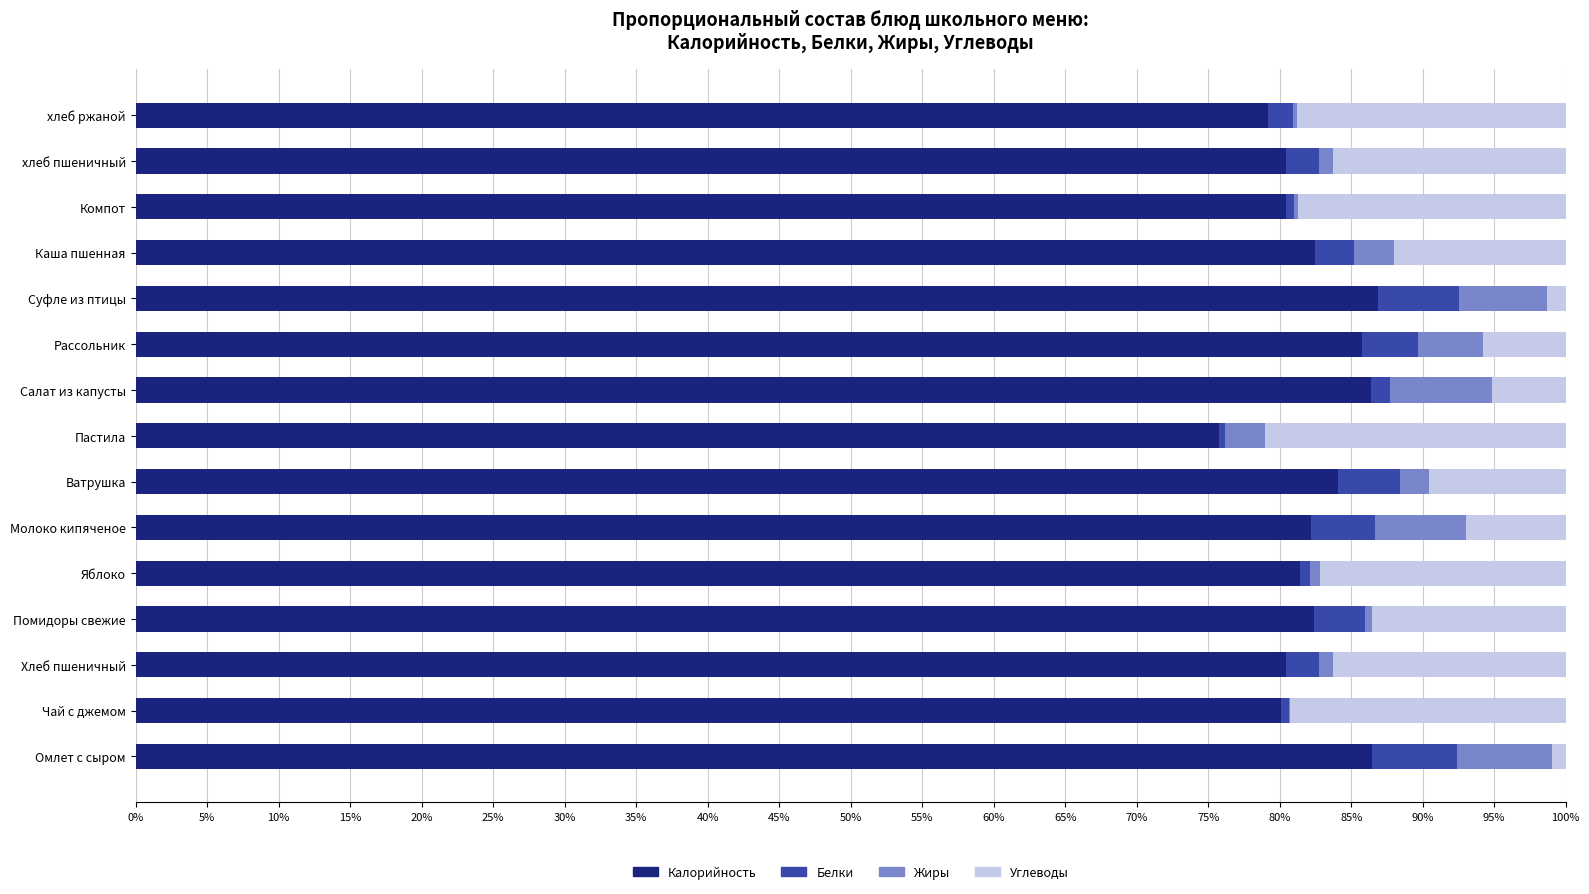

What are all the series names shown in the legend?

Калорийность, Белки, Жиры, Углеводы